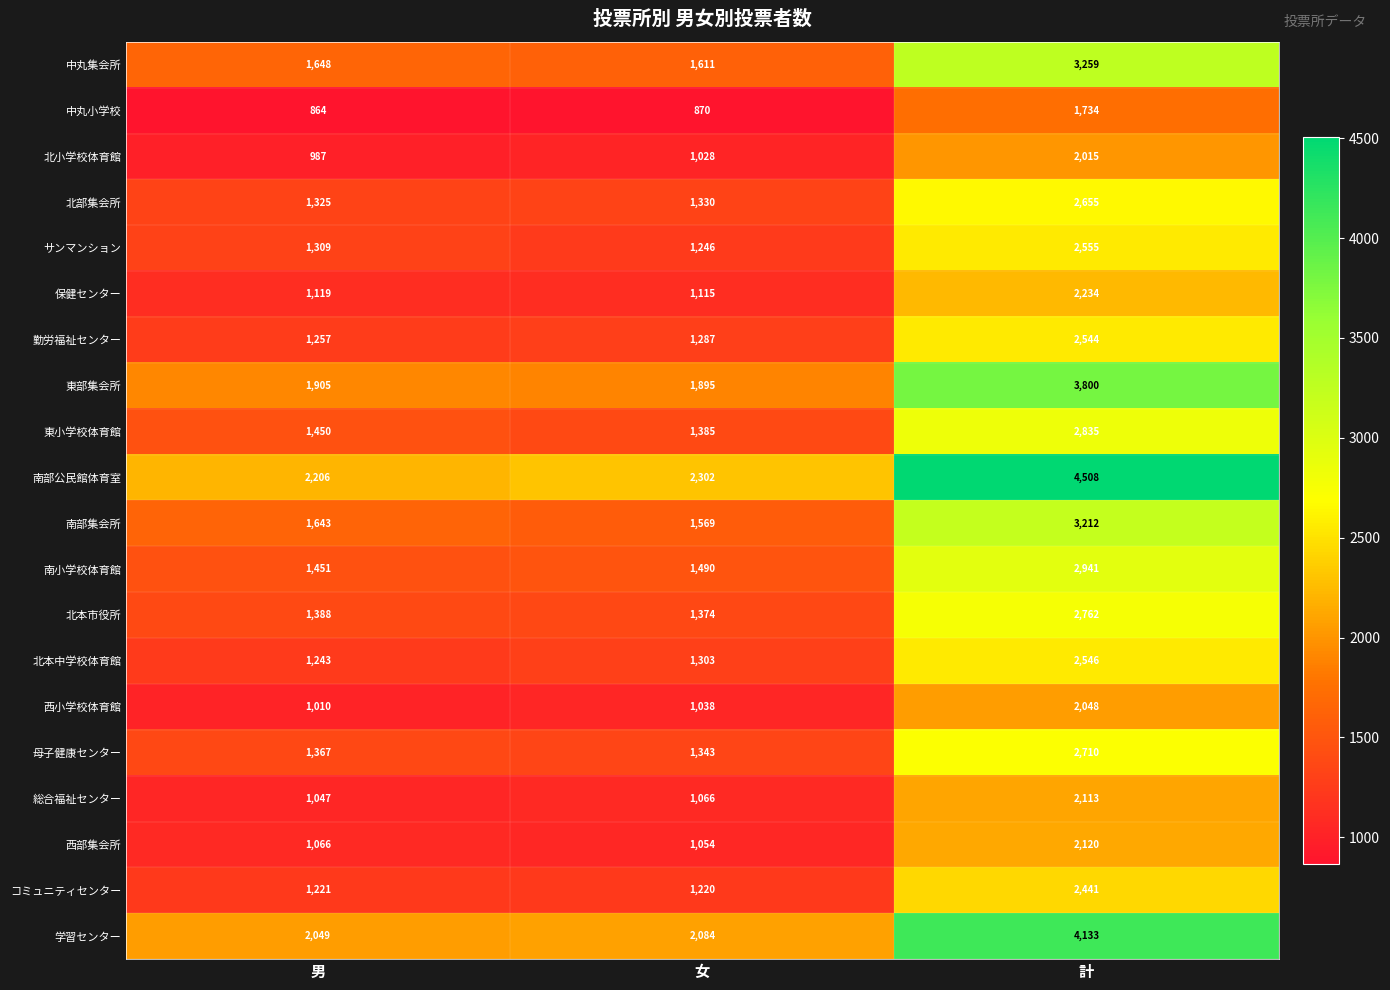

Which category has the highest value in the 母子健康センター series?

計